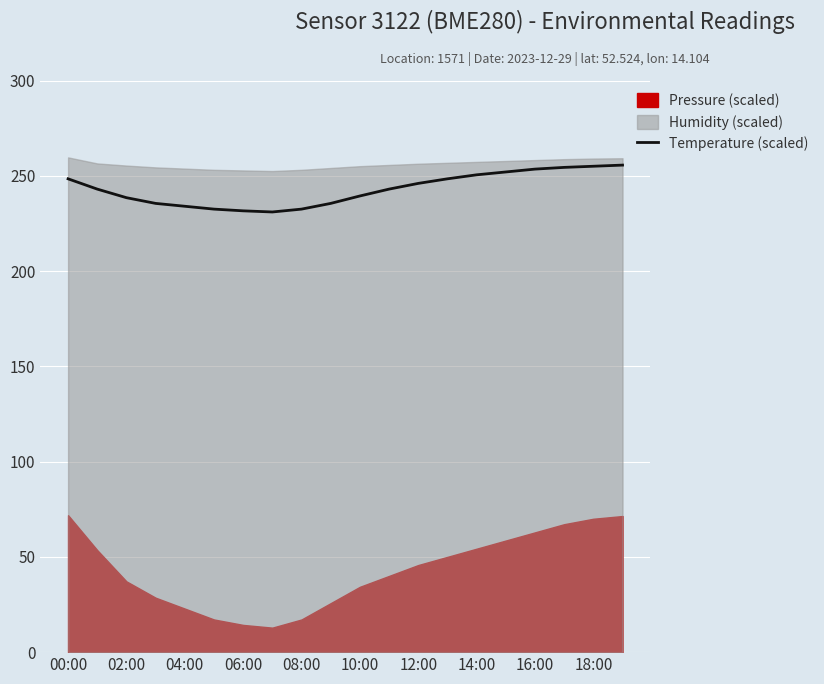

True or false: Temperature (scaled) has a value of 118.8 at 08:00.

False